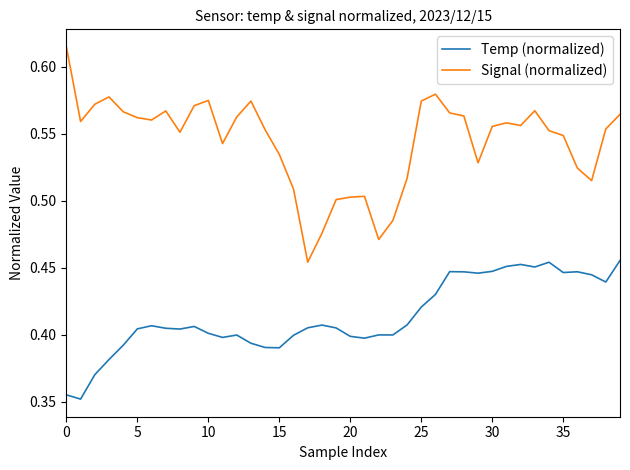

Which series has the largest range (max minus min)?

Signal (normalized)